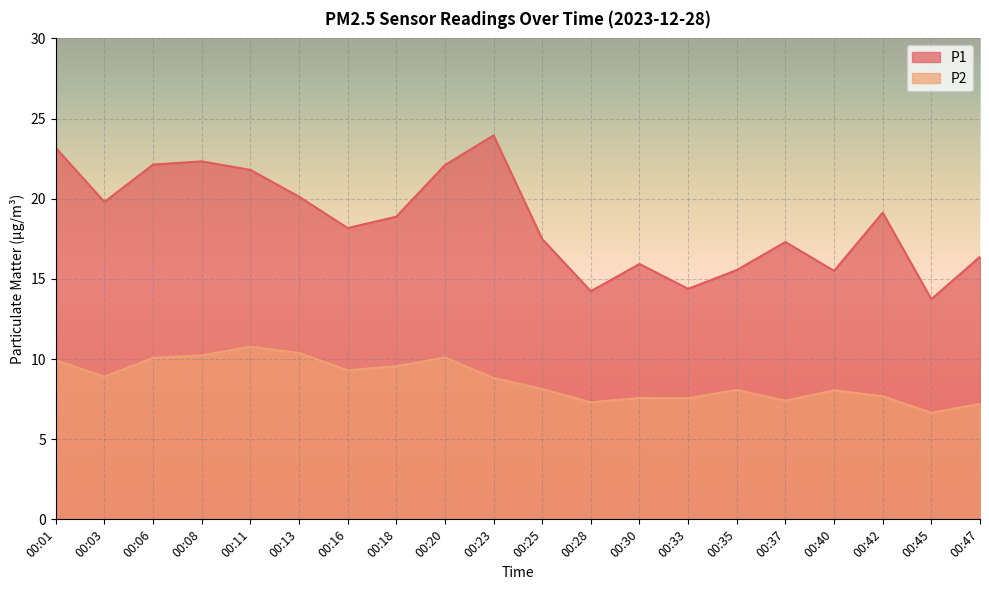

Between 00:20 and 00:03, which is larger?

00:20